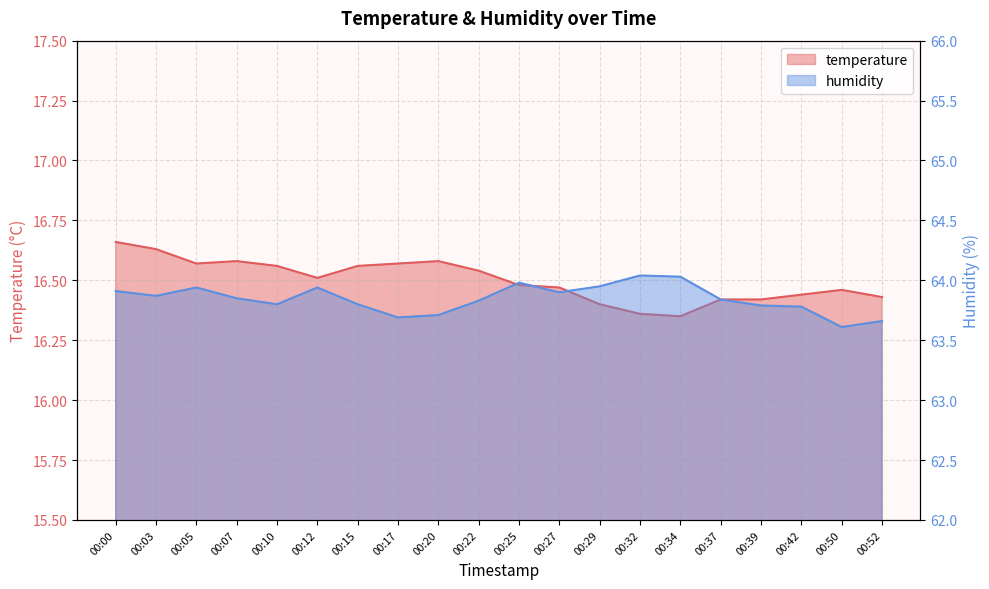

True or false: temperature has more than 0 interior local peaks.

True